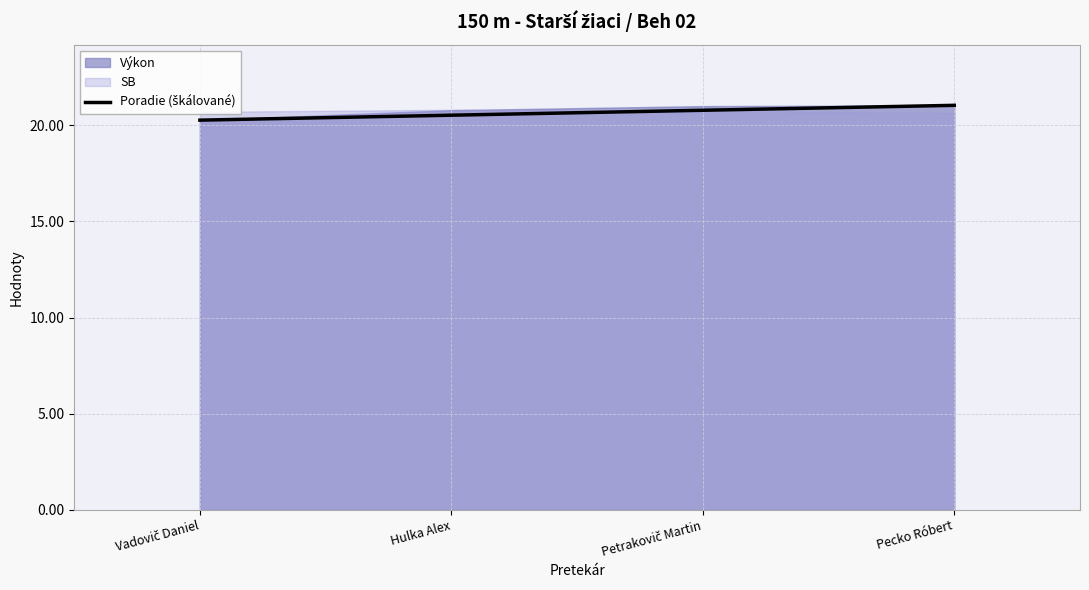

What is the change in value from Hulka Alex to Petrakovič Martin?

+0.3